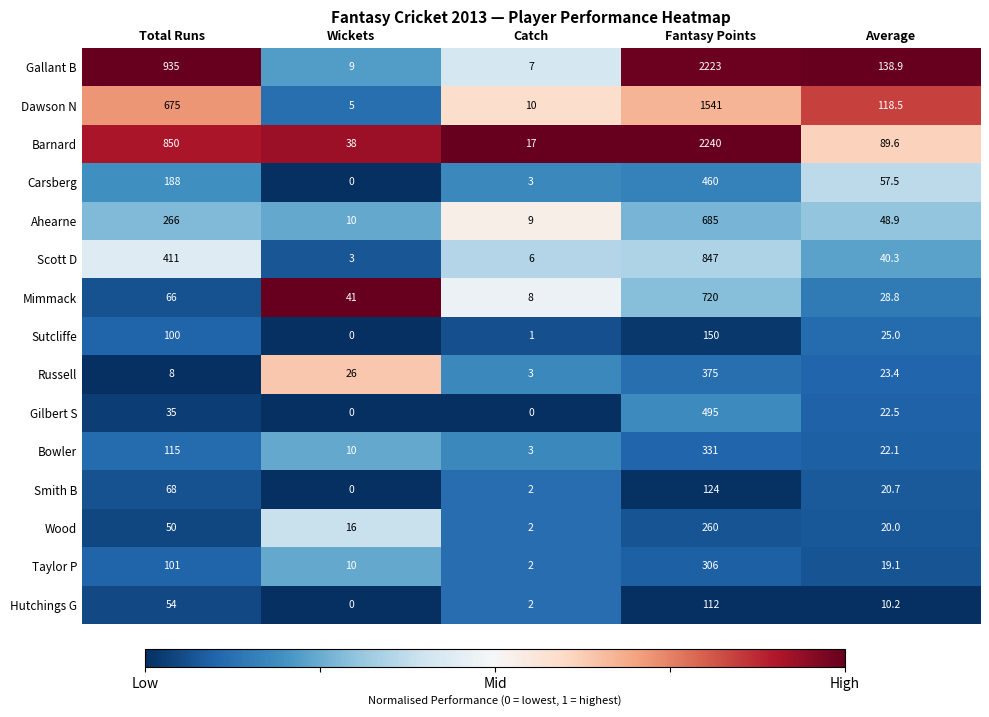

Rank the series at Total Runs from lowest to highest value.

Russell, Gilbert S, Wood, Hutchings G, Mimmack, Smith B, Sutcliffe, Taylor P, Bowler, Carsberg, Ahearne, Scott D, Dawson N, Barnard, Gallant B